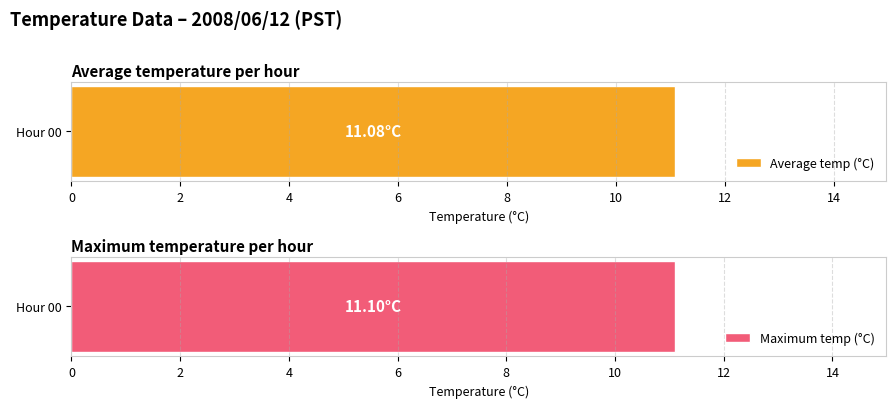

Count the number of data series in this chart.

2